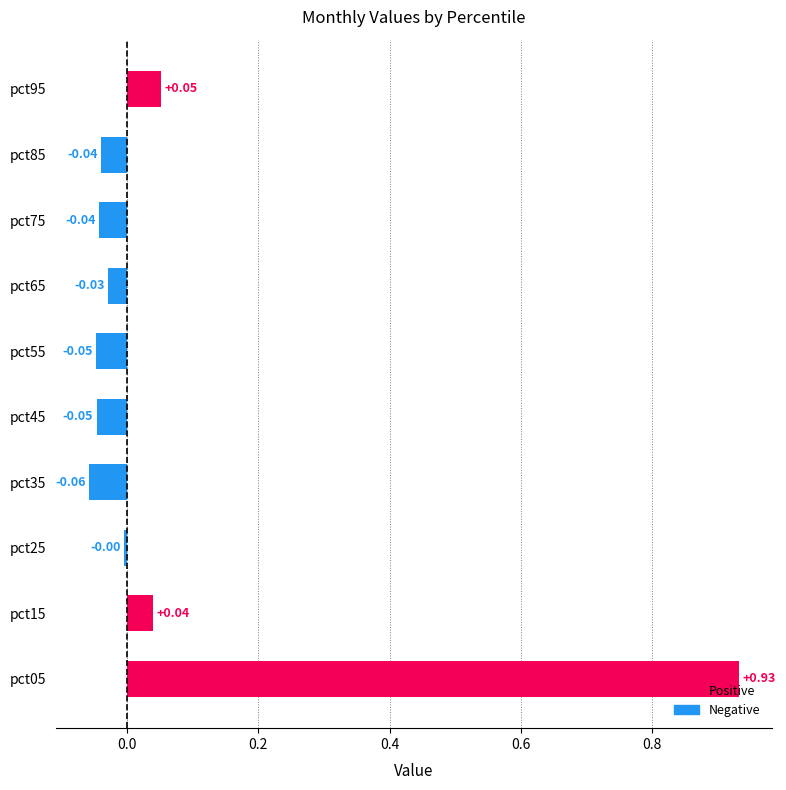

How many values are above zero?

3